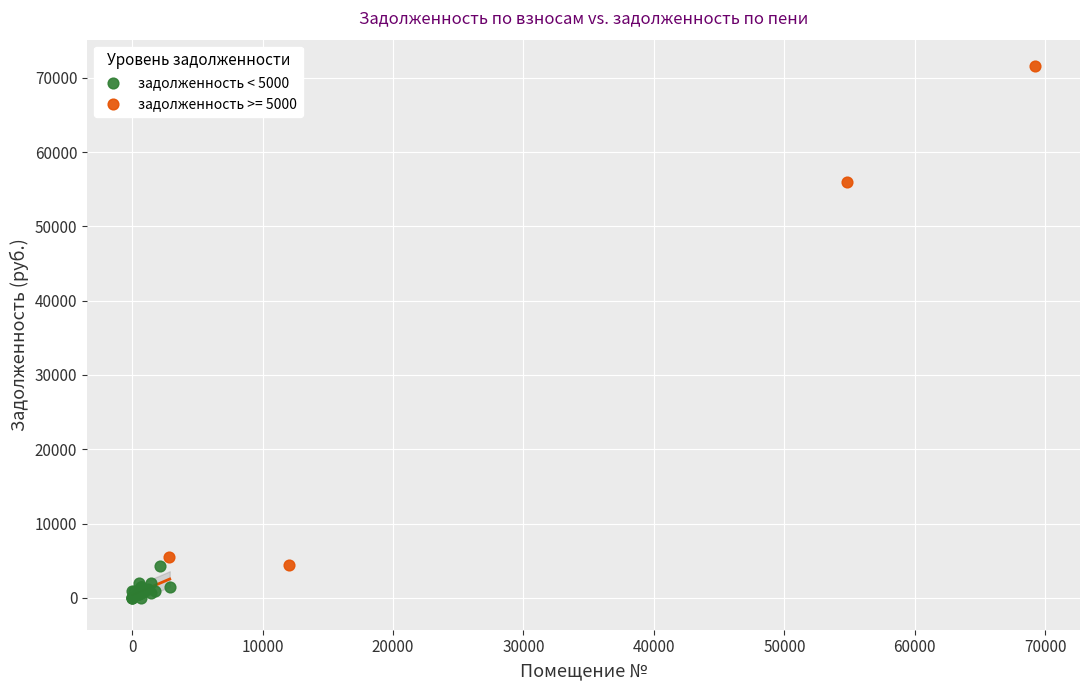

Which series reaches the maximum Y coordinate?

задолженность >= 5000